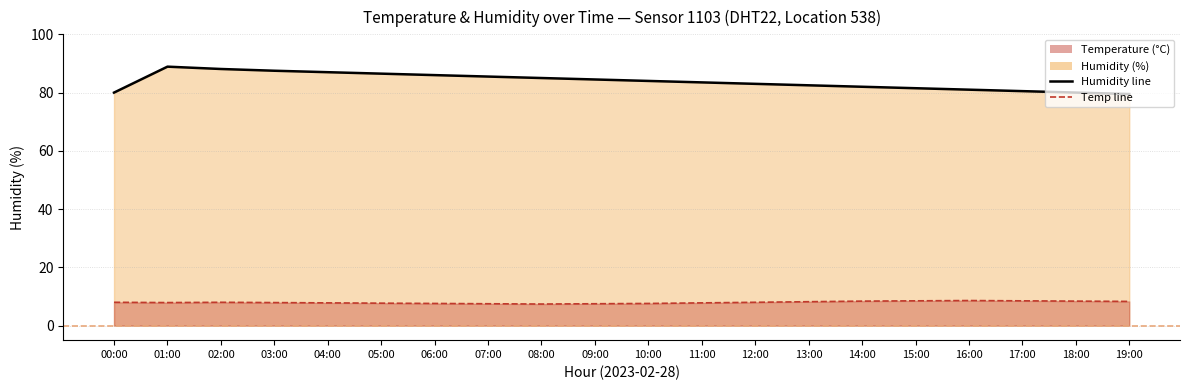

Count the number of data series in this chart.

2